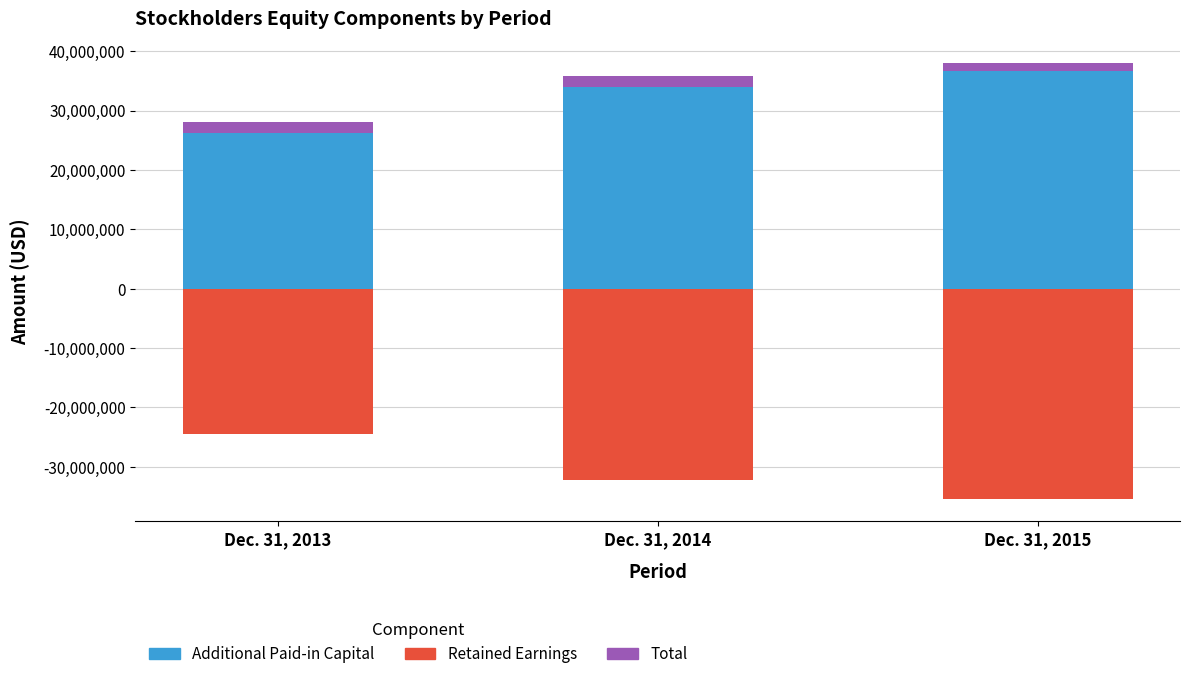

Where is Total nearest to the value 1565277?

Dec. 31, 2014